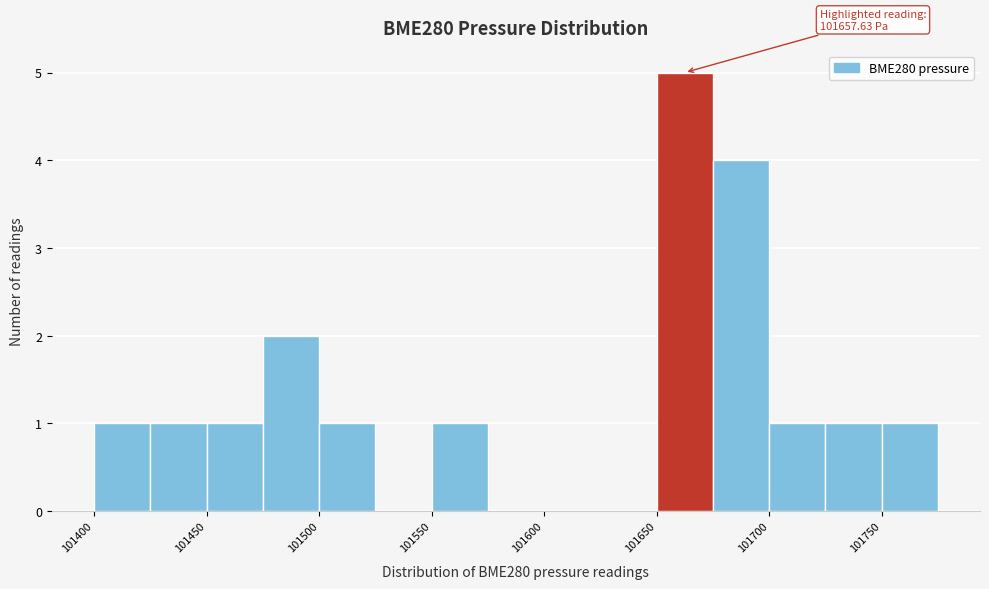

Over which range of the x-axis is the bar tallest?

101650 to 101675